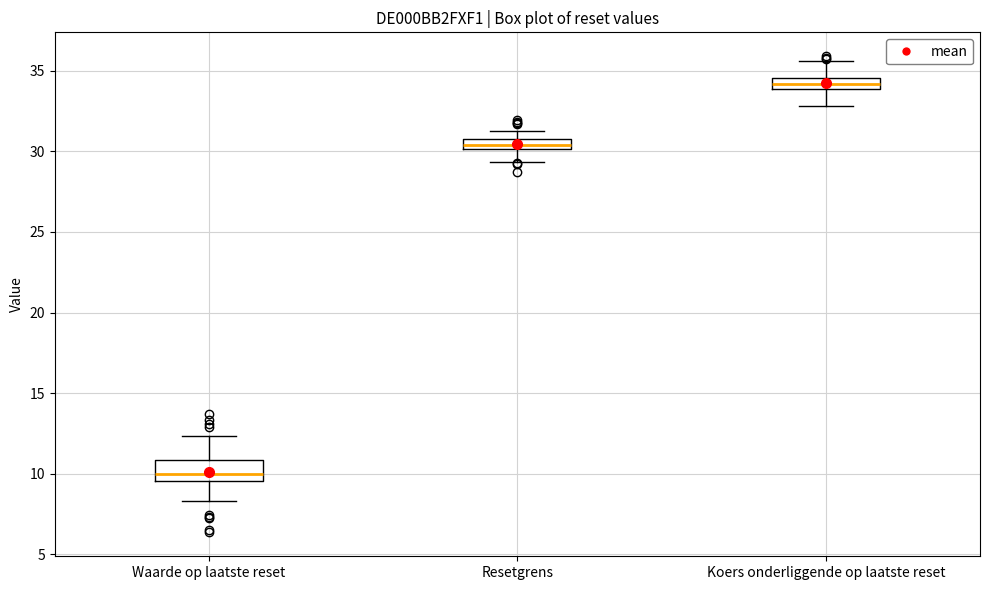

Which box has the lowest median line?

Waarde op laatste reset